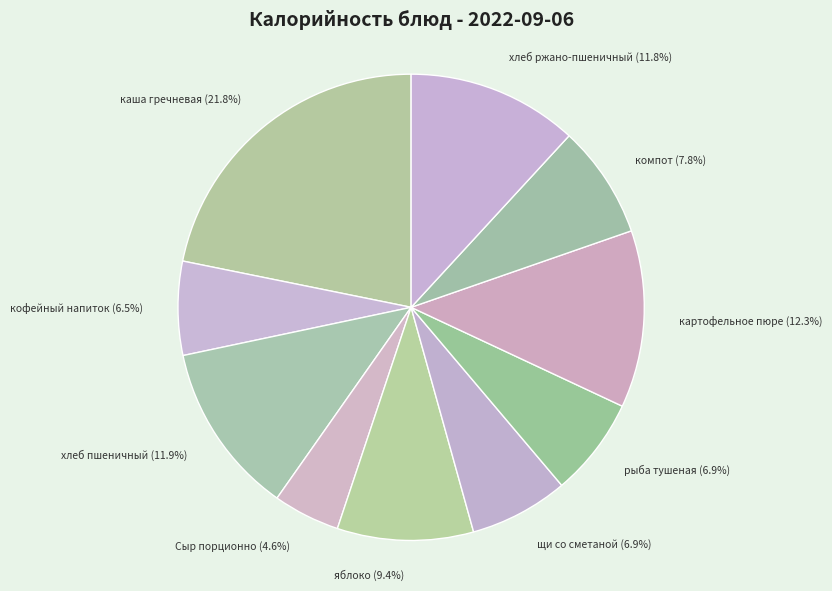

What is the largest slice in the pie chart?

каша гречневая